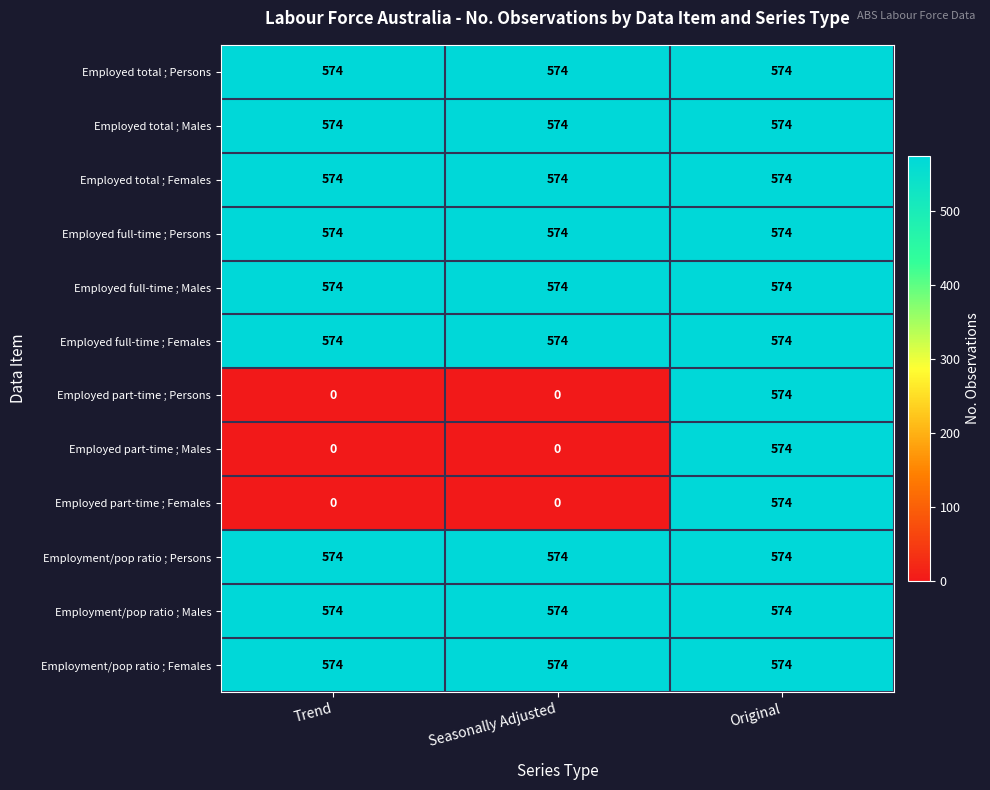

What is the sum of the Employment/pop ratio ; Males values at Seasonally Adjusted and Trend?

1148